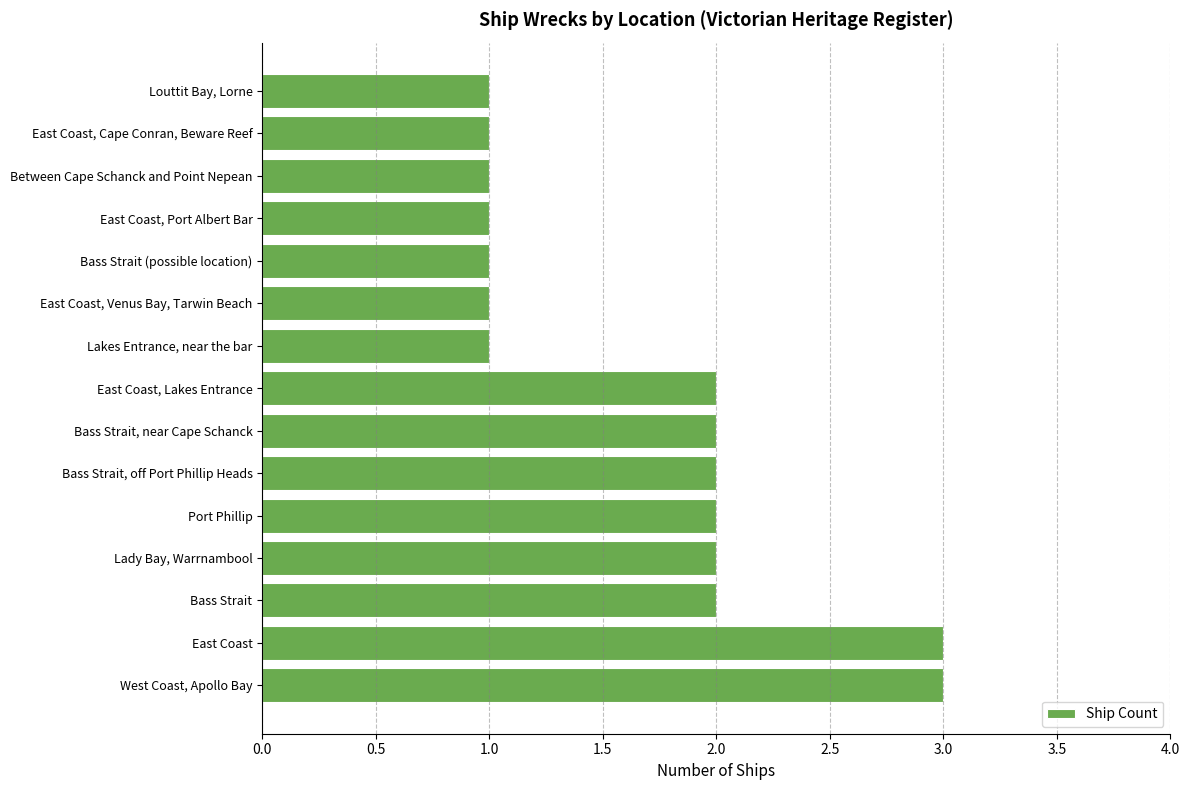

How many categories are shown in the chart?

15